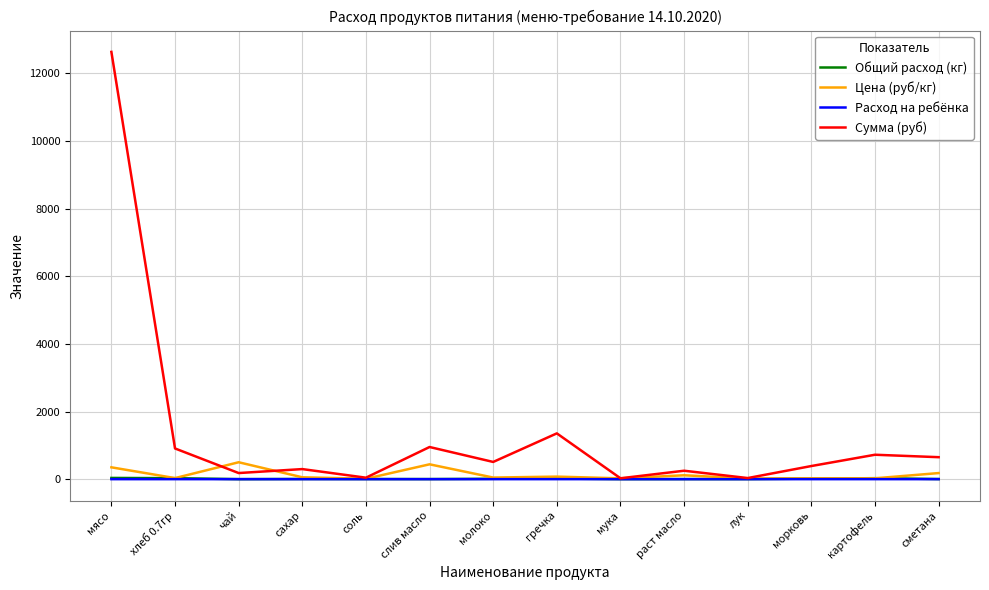

True or false: Расход на ребёнка has a value of 0.0 at молоко.

True